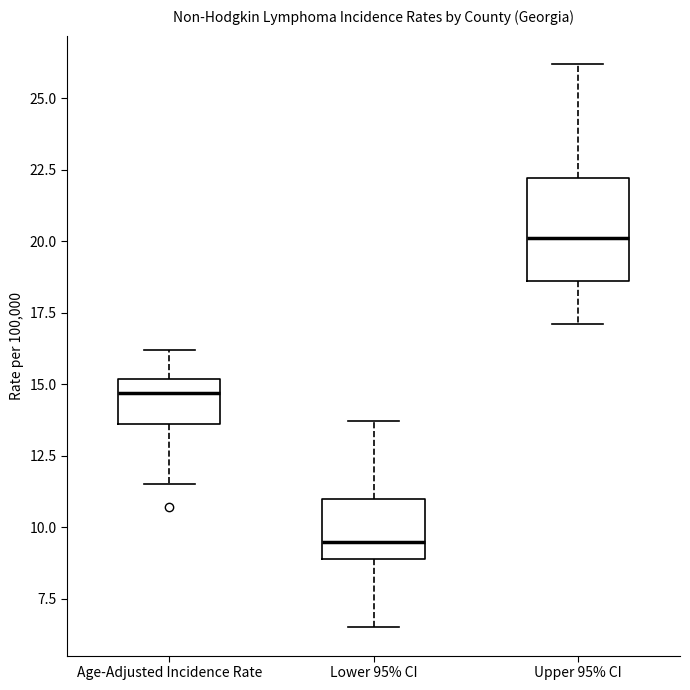

Where is the upper edge of the box for Lower 95% CI on the y-axis? The values are not printed on the chart, so give them approximately, as read against the axis.

11.0